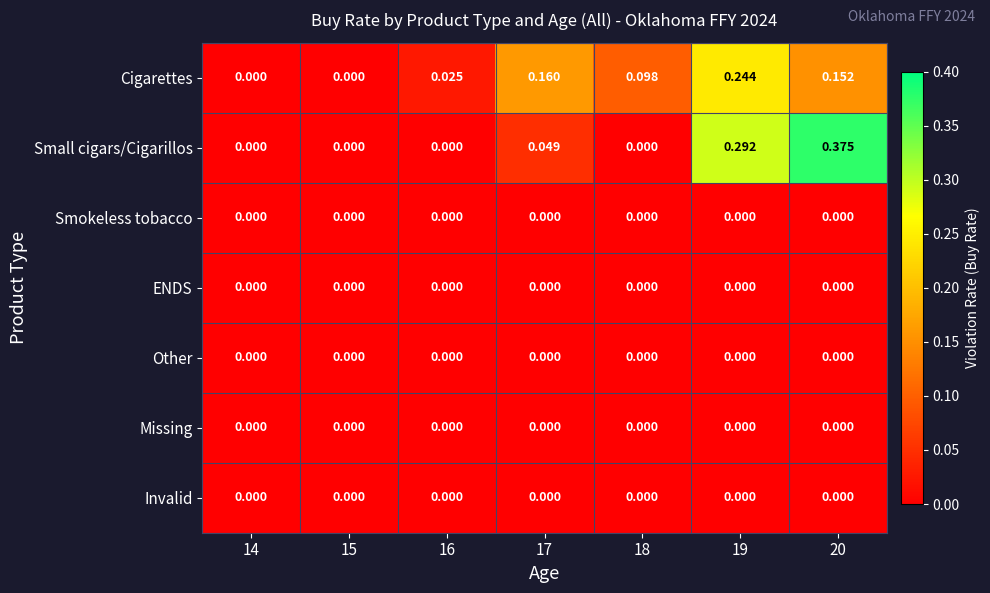

How many data points does each series have?

7